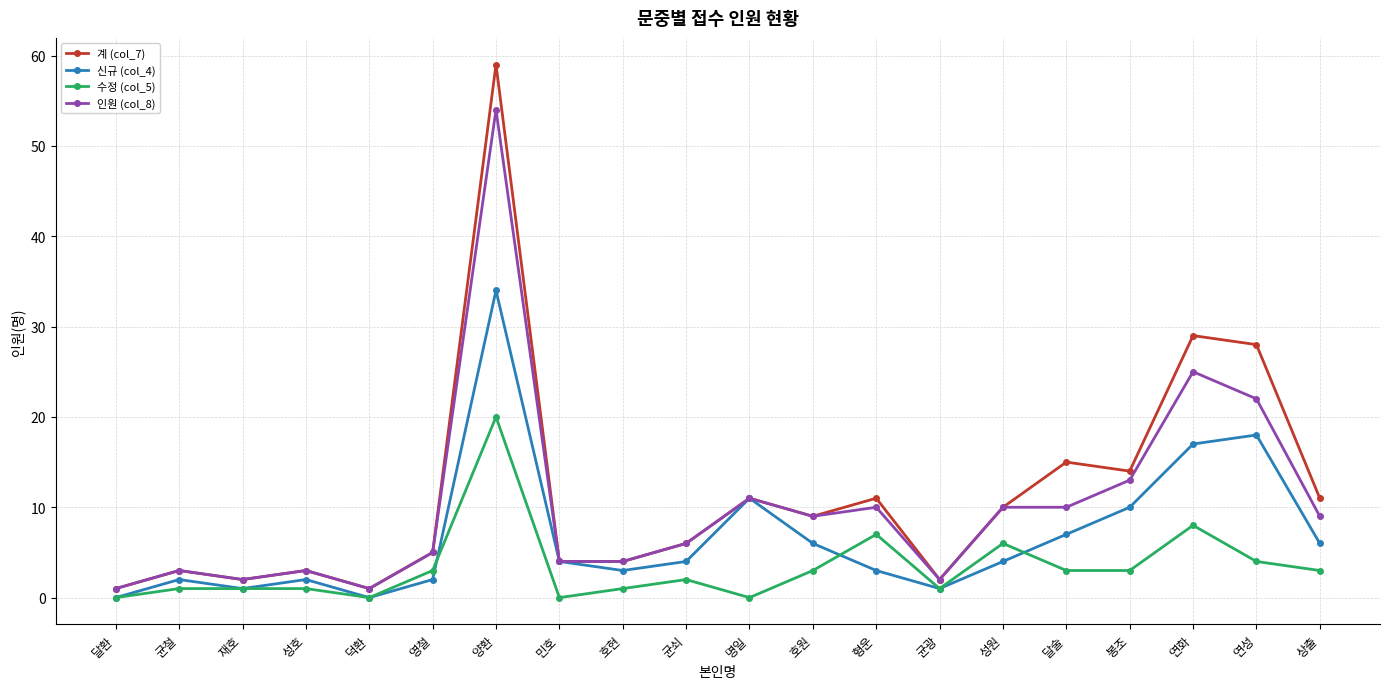

Reading left to right, list all the values displayed in this chart.

계 (col_7): 달환=1	균철=3	재호=2	성호=3	덕환=1	영철=5	양환=59	민호=4	호현=4	균쇠=6	명일=11	호원=9	형운=11	균광=2	성원=10	달술=15	봉조=14	연화=29	연성=28	상출=11
신규 (col_4): 달환=0	균철=2	재호=1	성호=2	덕환=0	영철=2	양환=34	민호=4	호현=3	균쇠=4	명일=11	호원=6	형운=3	균광=1	성원=4	달술=7	봉조=10	연화=17	연성=18	상출=6
수정 (col_5): 달환=0	균철=1	재호=1	성호=1	덕환=0	영철=3	양환=20	민호=0	호현=1	균쇠=2	명일=0	호원=3	형운=7	균광=1	성원=6	달술=3	봉조=3	연화=8	연성=4	상출=3
인원 (col_8): 달환=1	균철=3	재호=2	성호=3	덕환=1	영철=5	양환=54	민호=4	호현=4	균쇠=6	명일=11	호원=9	형운=10	균광=2	성원=10	달술=10	봉조=13	연화=25	연성=22	상출=9